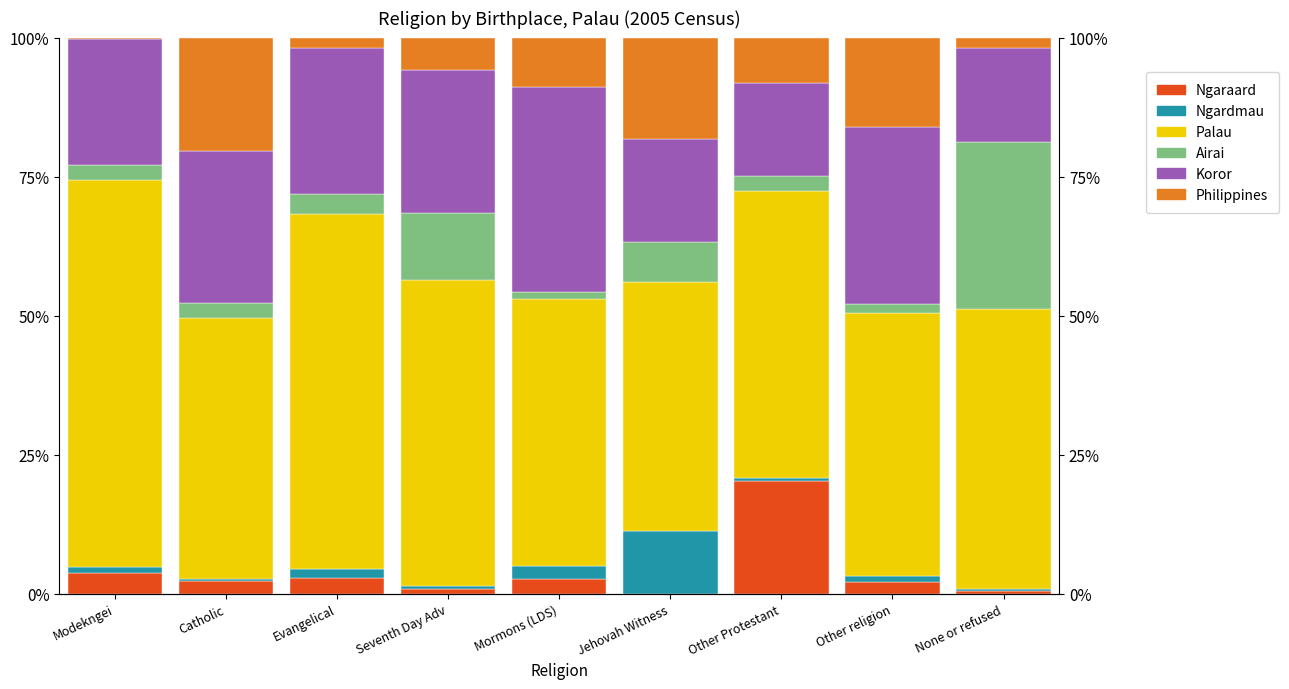

What is the total value across all series at Other Protestant?

100.0